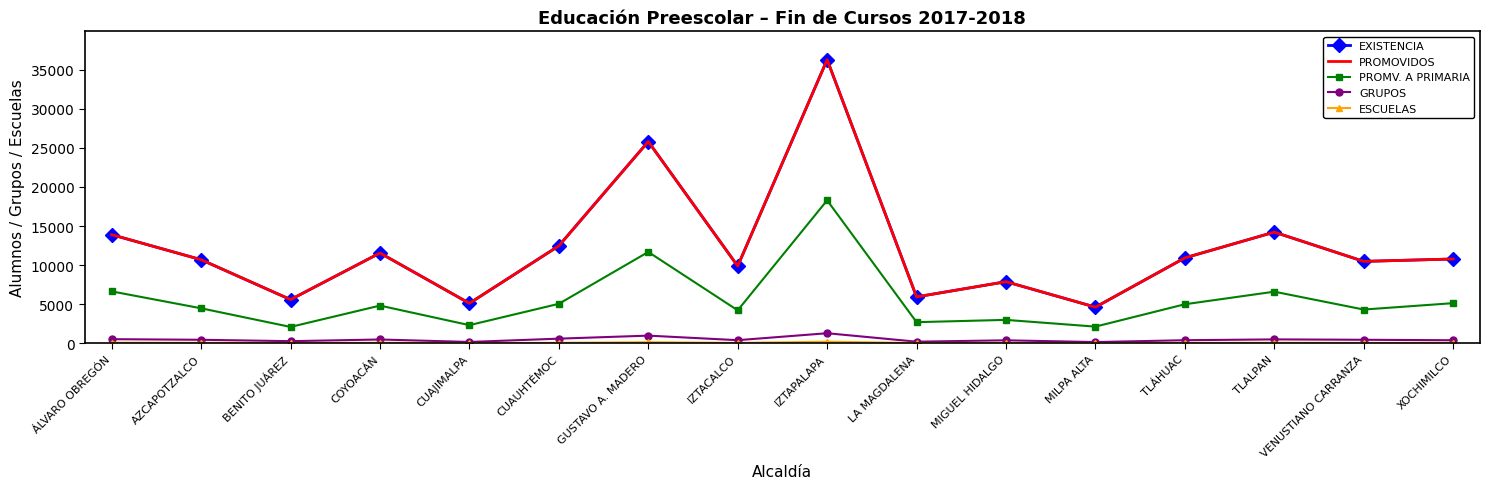

What is the difference between the highest and lowest values at IZTAPALAPA?

36085